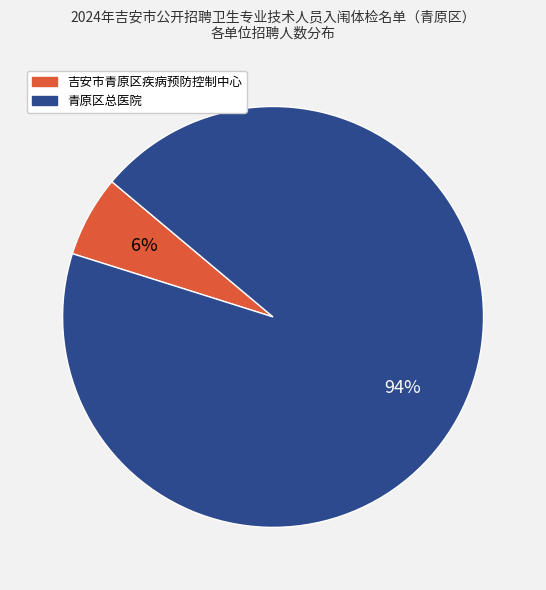

Is it true that 青原区总医院 is 82% of the pie?

False